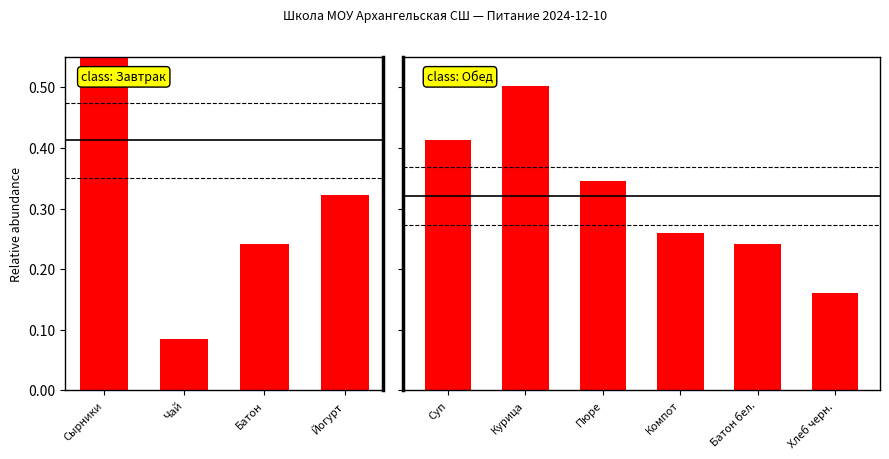

The chart shows a value of 0.2 at Хлеб черн.. True or false?

True